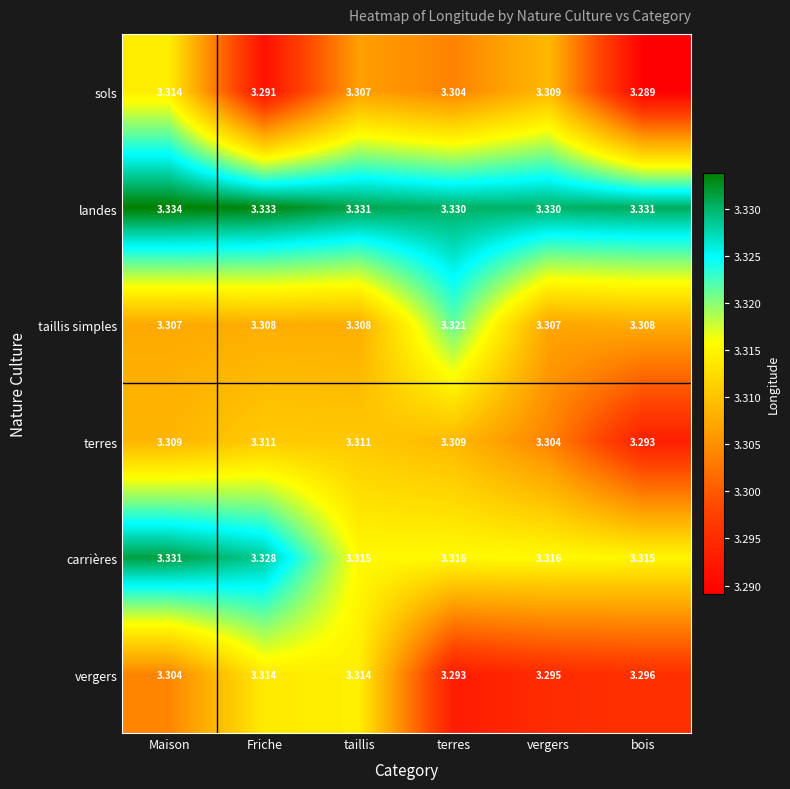

At which category does the chart reach its peak across all series?

Maison